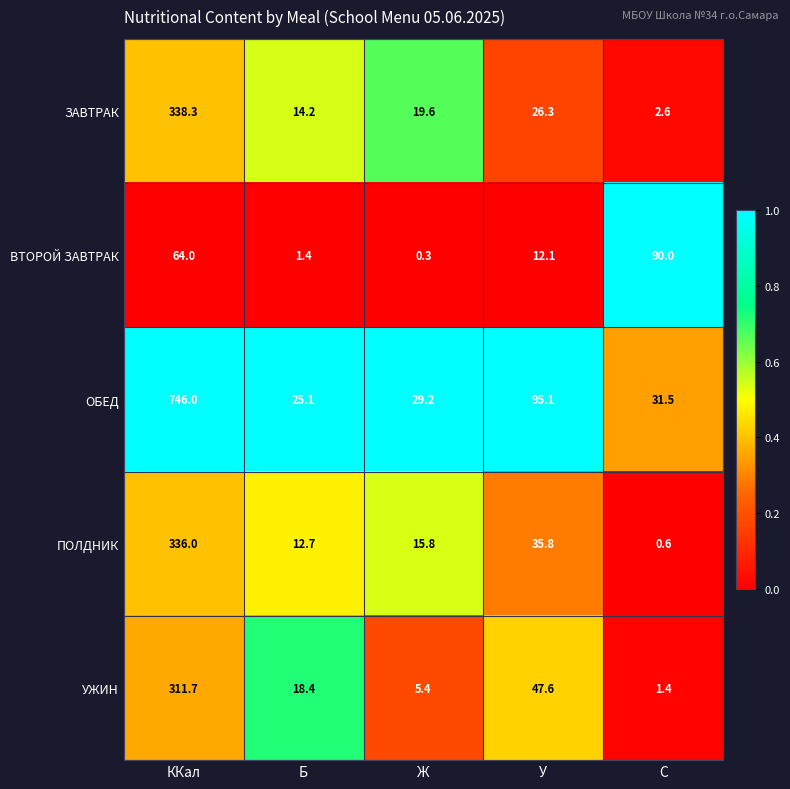

Between Ж and У, which series saw the biggest shift?

ОБЕД